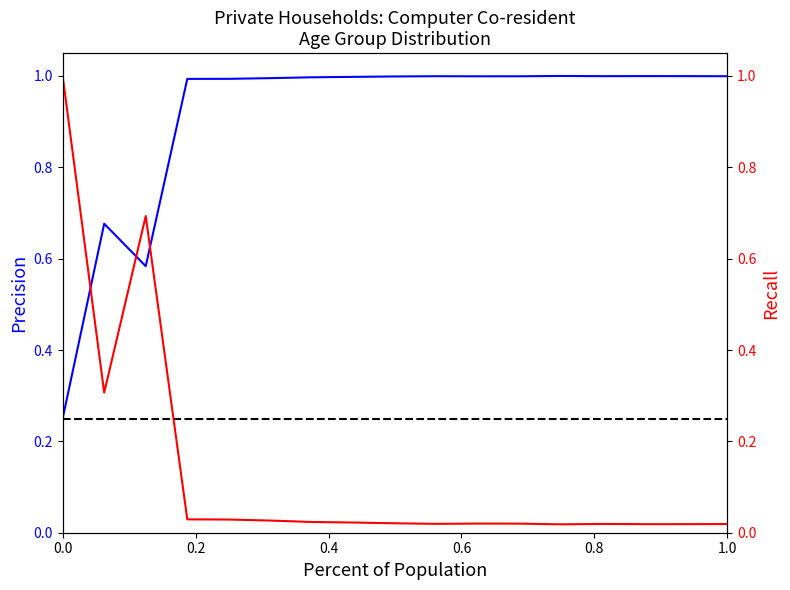

What is the highest value of the Precision series?

1.0